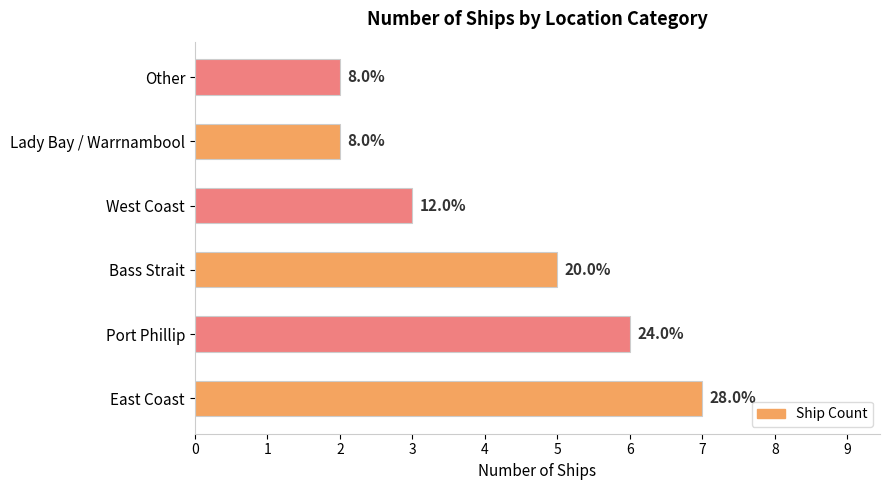

What is the minimum value shown in the chart?

2